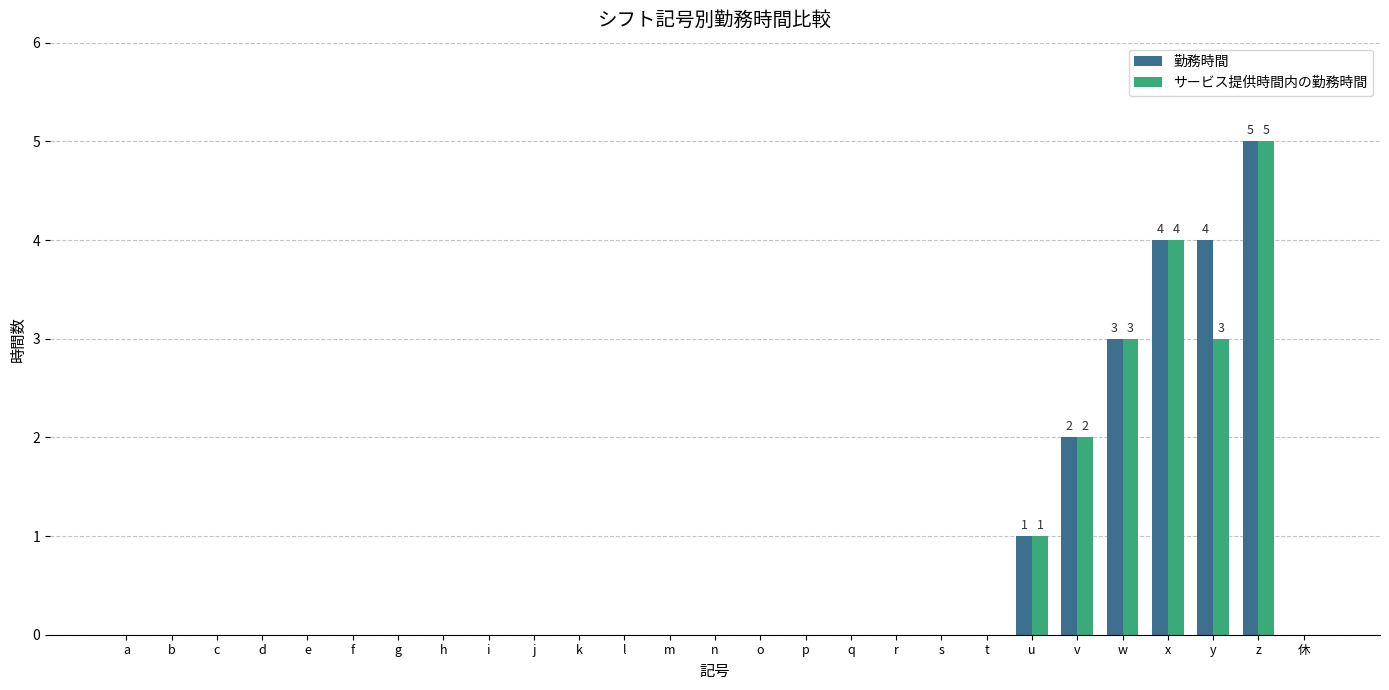

At which category does the chart reach its peak across all series?

z